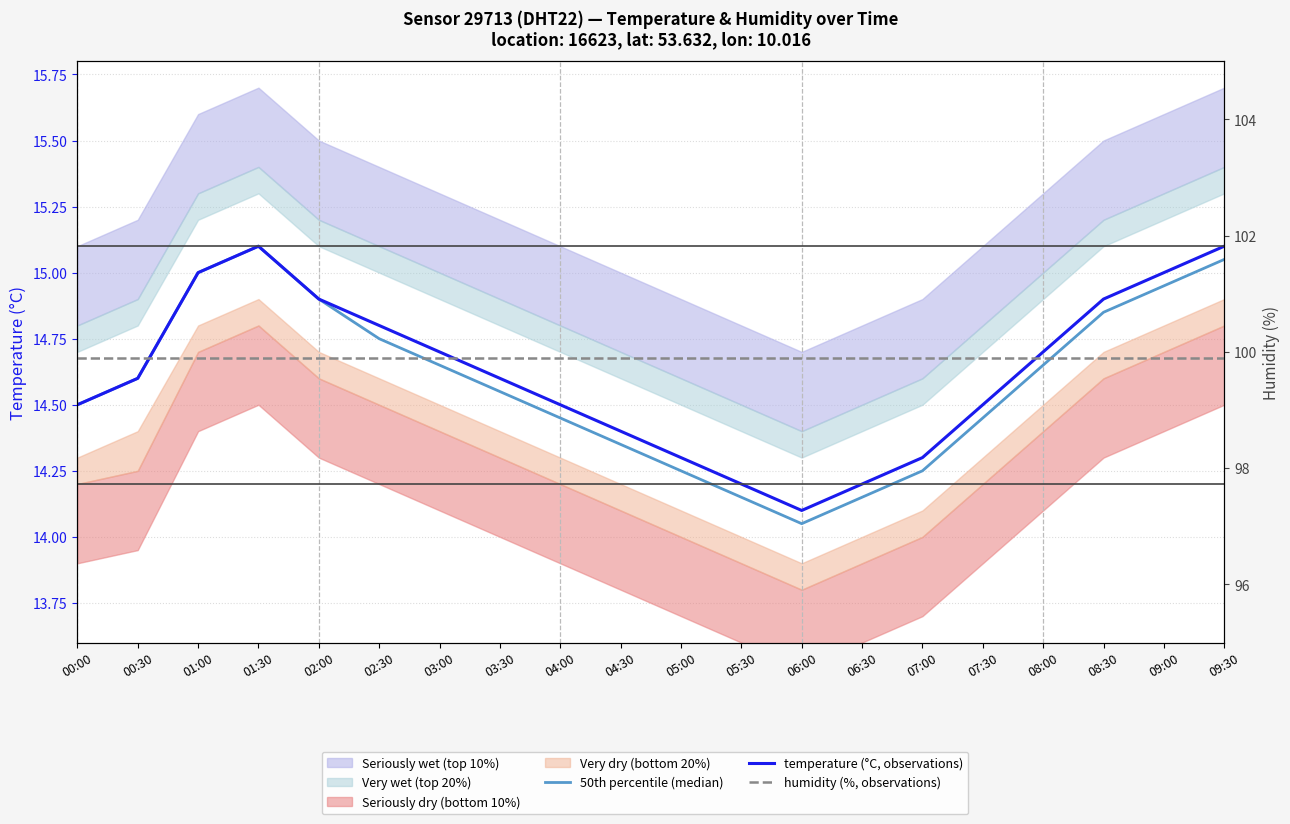

List the labels in order of 50th percentile (median) value, smallest first.

06:00, 05:30, 06:30, 05:00, 07:00, 04:30, 04:00, 07:30, 00:00, 03:30, 00:30, 03:00, 08:00, 02:30, 08:30, 02:00, 09:00, 01:00, 09:30, 01:30